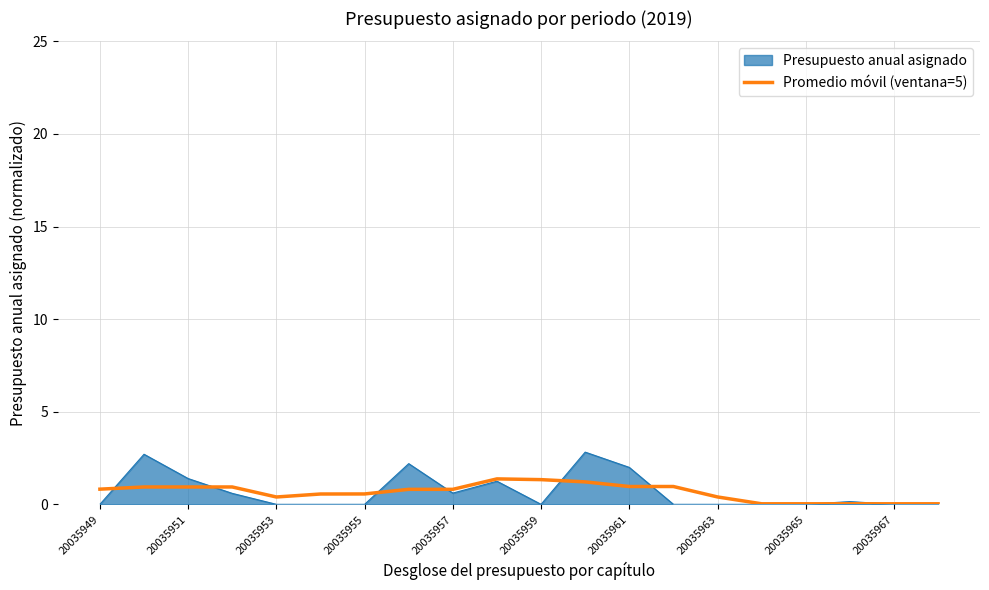

What is the maximum value shown in the chart?

2.8